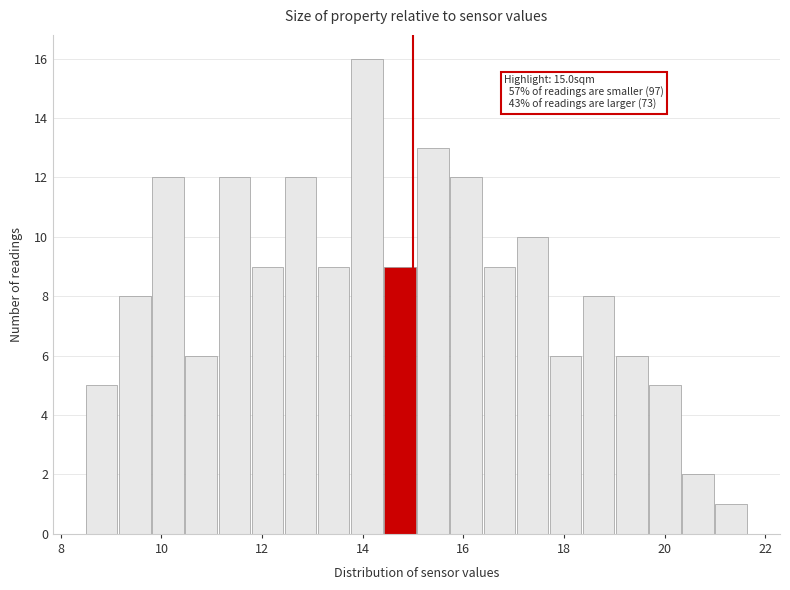

Read against the x-axis, roughly where is the centre of the tallest bar?

14.0